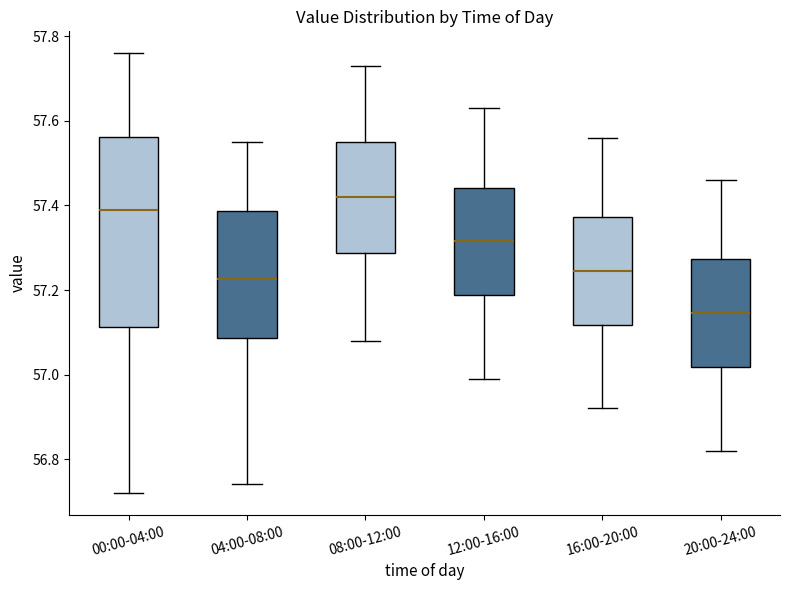

Reading left to right, read every box against the y-axis: the position of its median line, the range the box covers, and the ends of its whiskers. The values are not printed on the chart, so give them approximately, as read against the axis.

00:00-04:00: median 57.40, box 57.12 to 57.56, whiskers 56.72 to 57.76
04:00-08:00: median 57.22, box 57.08 to 57.38, whiskers 56.74 to 57.56
08:00-12:00: median 57.42, box 57.28 to 57.56, whiskers 57.08 to 57.74
12:00-16:00: median 57.32, box 57.18 to 57.44, whiskers 57.00 to 57.64
16:00-20:00: median 57.24, box 57.12 to 57.38, whiskers 56.92 to 57.56
20:00-24:00: median 57.14, box 57.02 to 57.28, whiskers 56.82 to 57.46